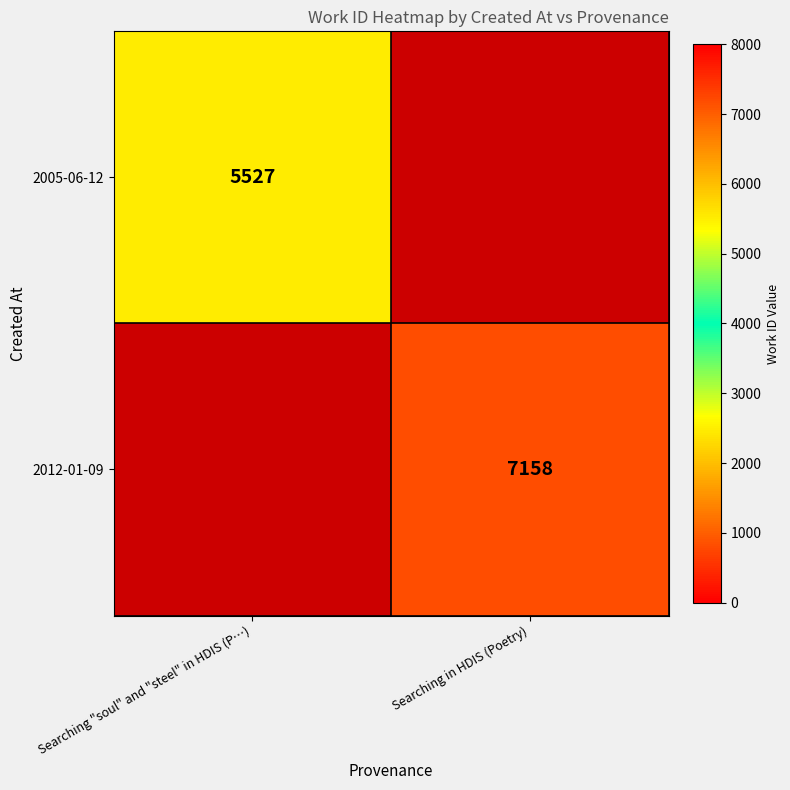

Is the value of 2005-06-12 at Searching "soul" and "steel" in HDIS (P…) greater than the value of 2012-01-09 at Searching in HDIS (Poetry)?

No